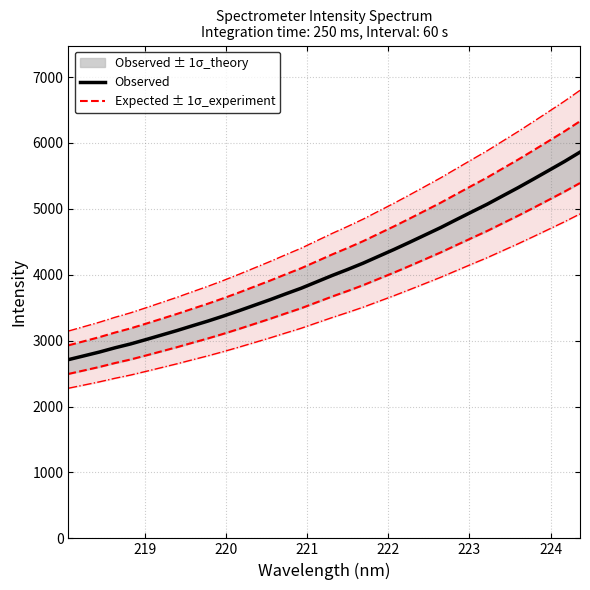

What is the lowest value of the Observed series?

2712.1